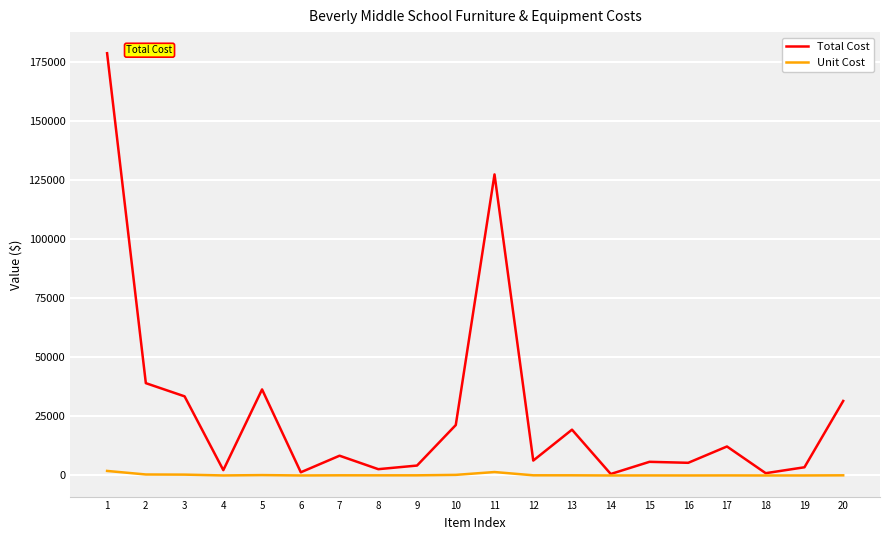

What is the difference between the second highest and minimum values in the Total Cost series?

126756.4